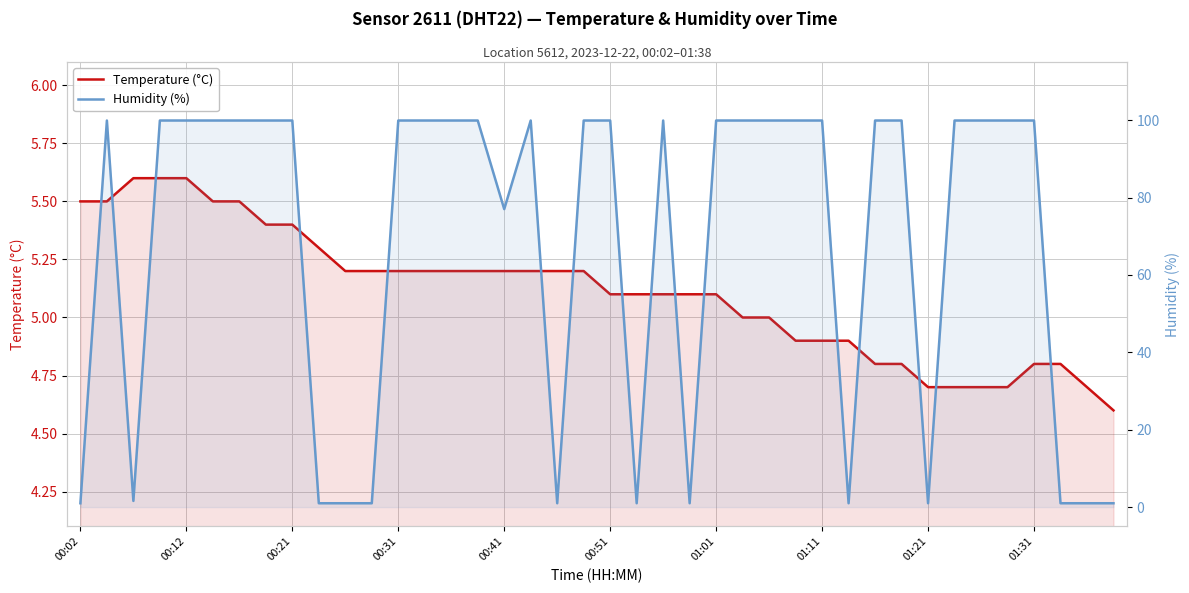

What position from the right is 01:31?

4